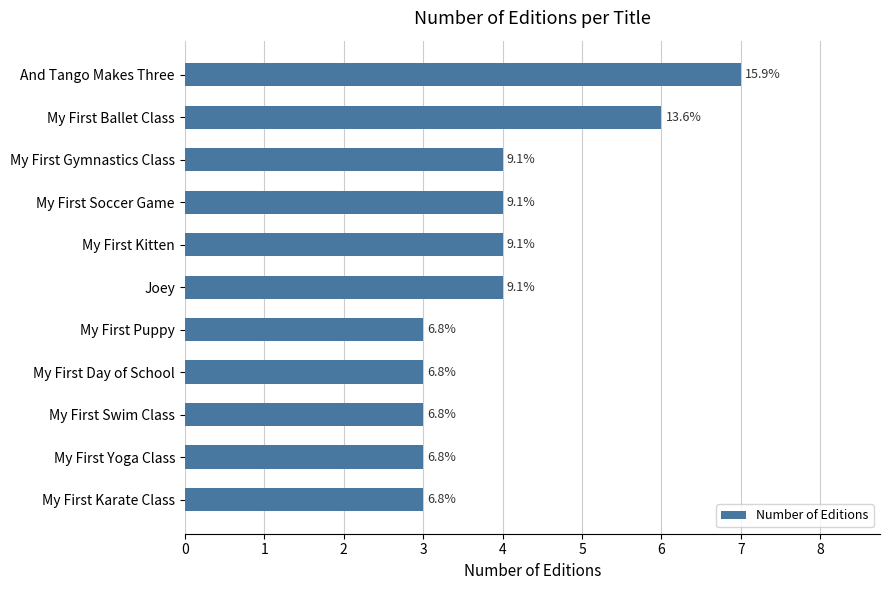

Rank the categories by value from lowest to highest.

My First Puppy, My First Day of School, My First Swim Class, My First Yoga Class, My First Karate Class, My First Gymnastics Class, My First Soccer Game, My First Kitten, Joey, My First Ballet Class, And Tango Makes Three